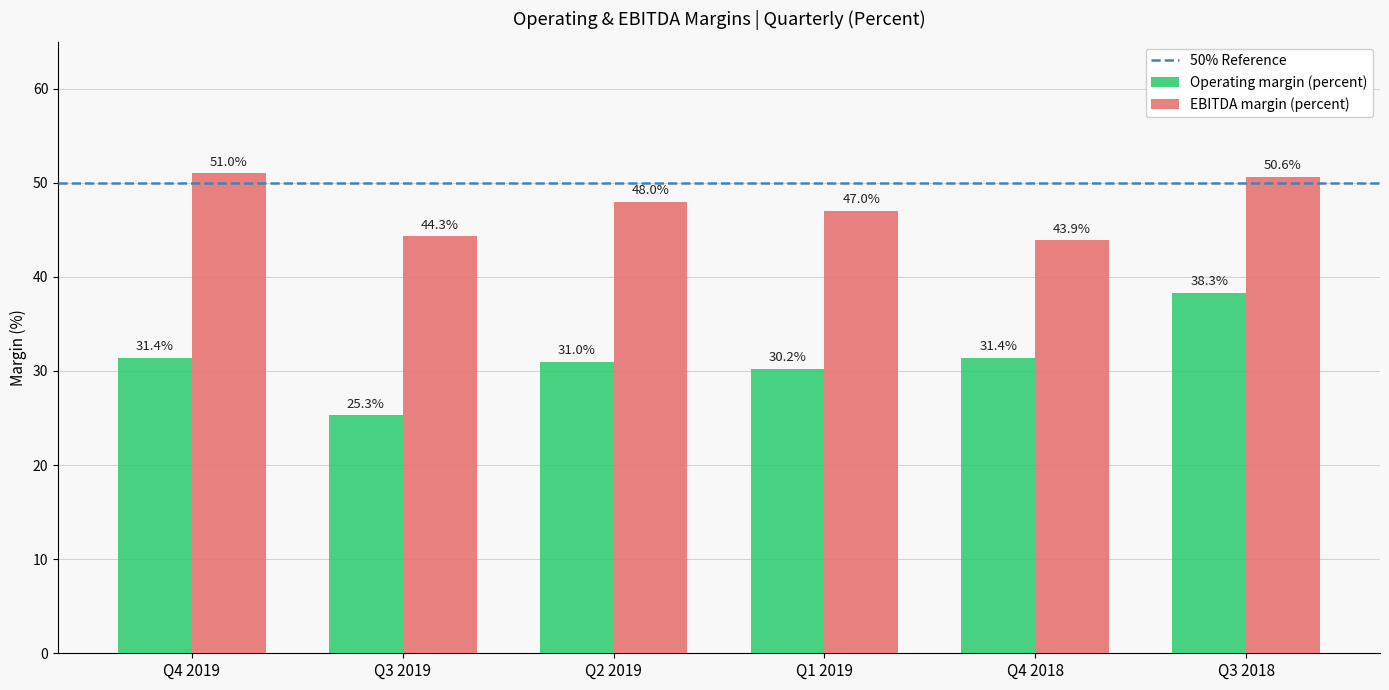

Is the value of EBITDA margin (percent) at Q1 2019 greater than the value of Operating margin (percent) at Q4 2019?

Yes